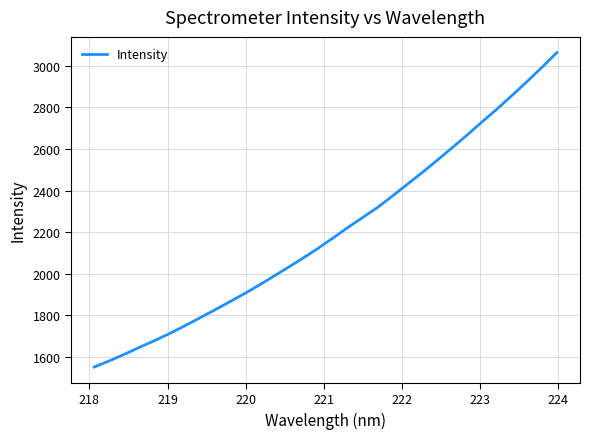

What is the smallest value displayed?

1550.4